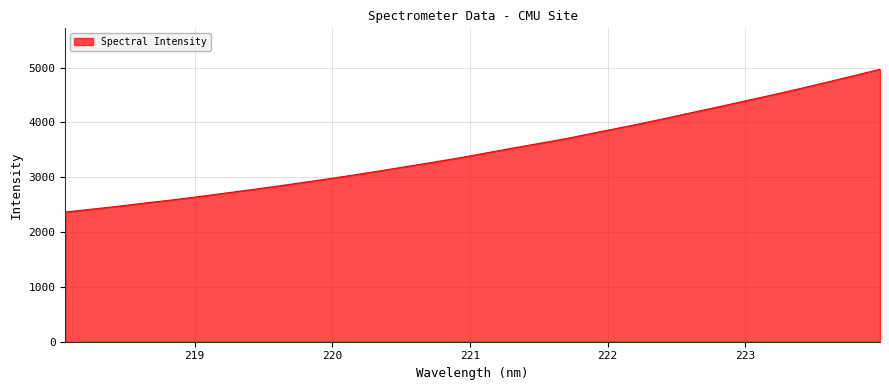

What is the difference between the maximum and minimum values?

2603.5